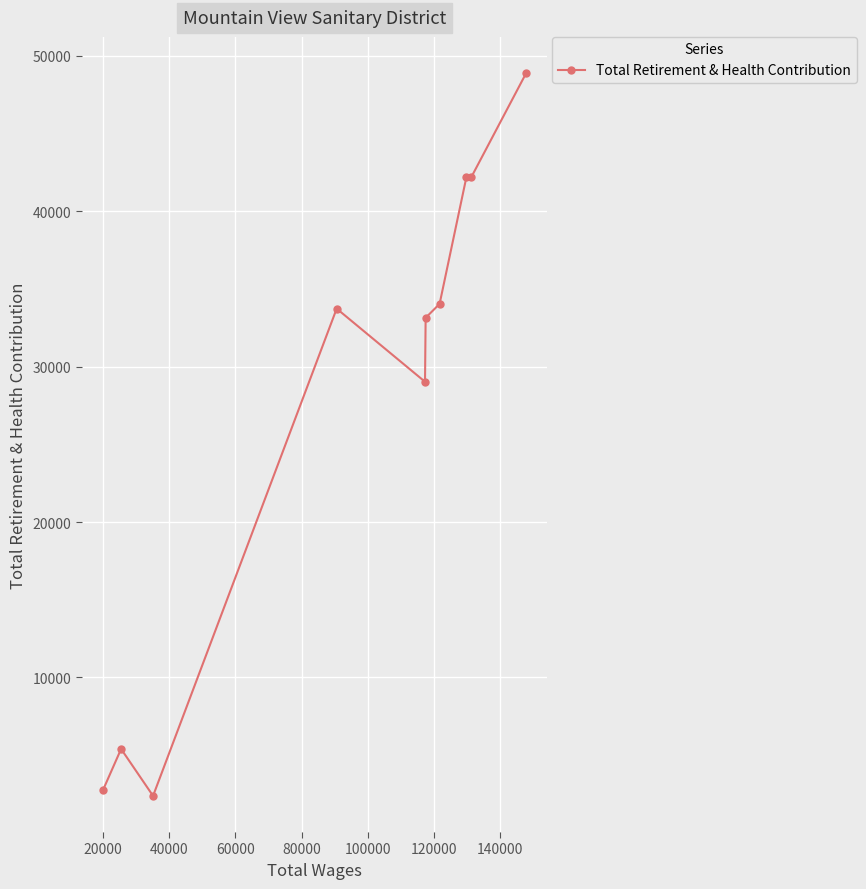

What is the value of the 9th point from the left?

42192